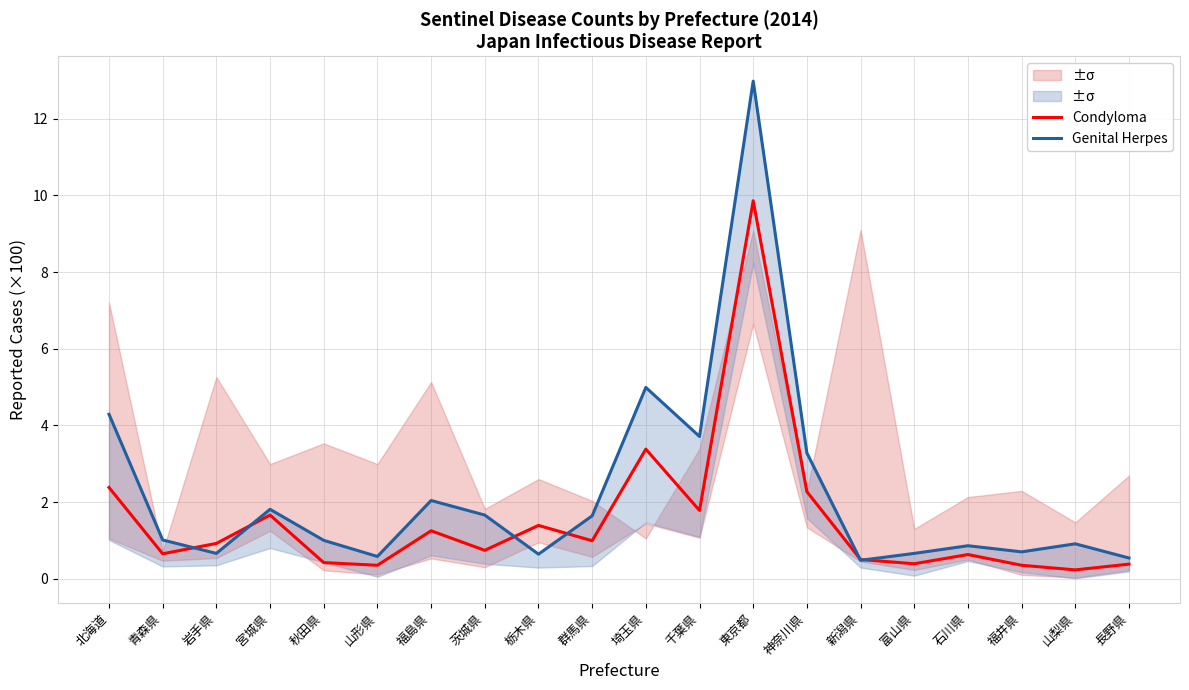

True or false: Genital Herpes and Condyloma cross at least once.

True